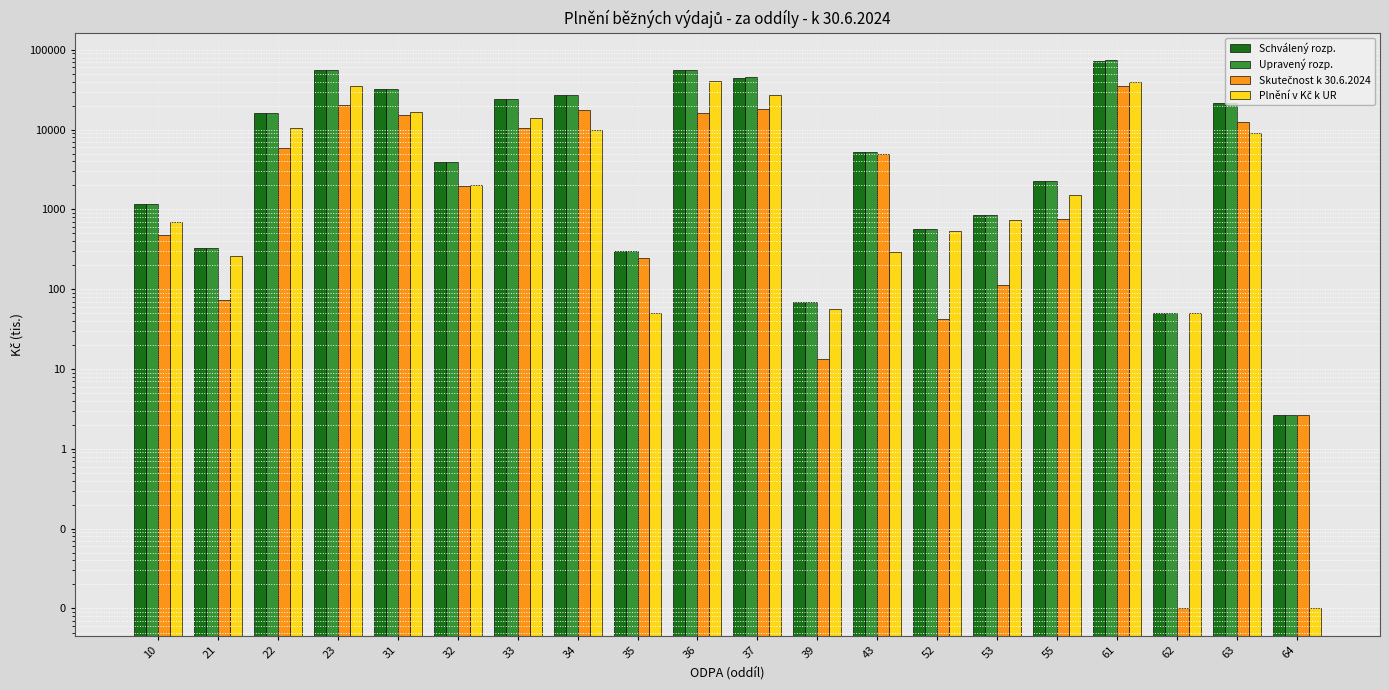

At how many categories does at least one series exceed 26719?

6